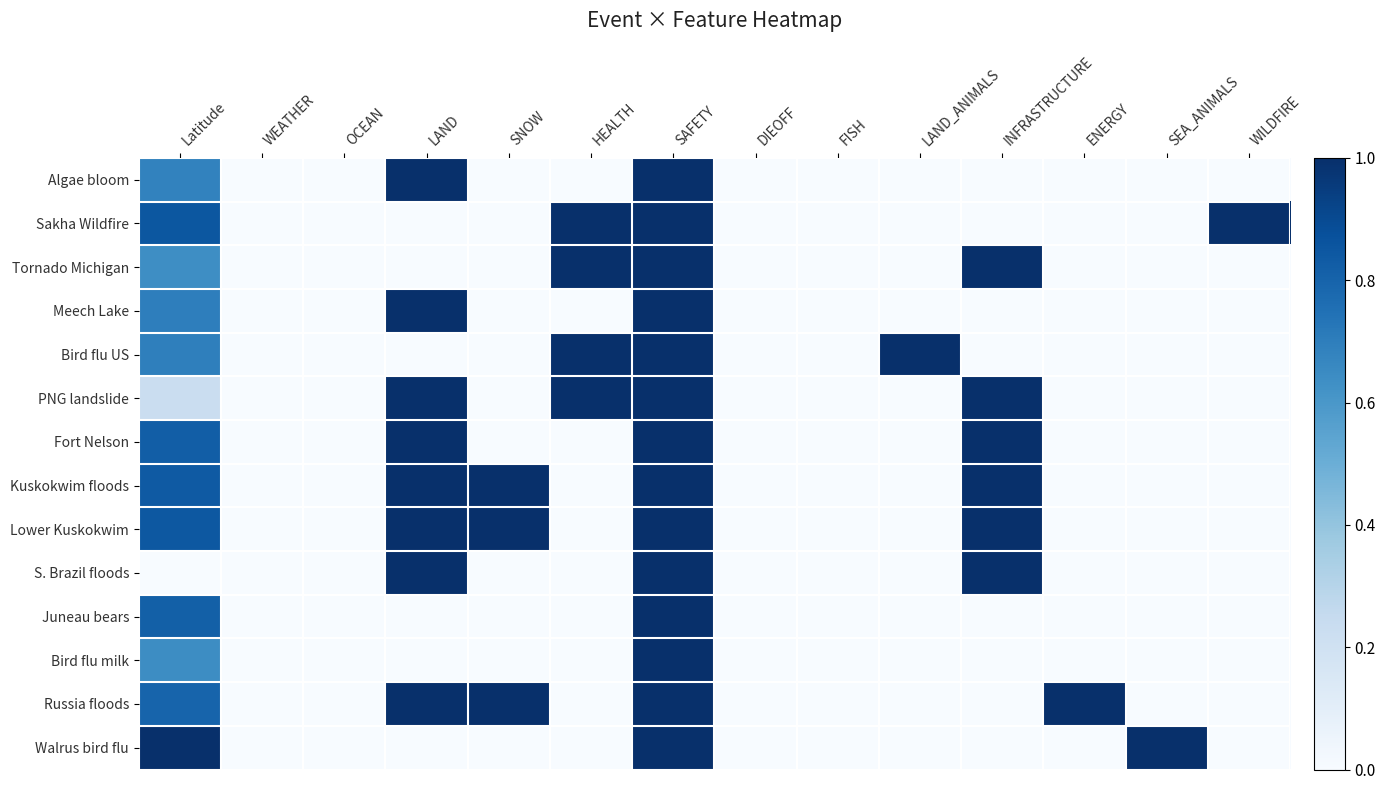

Which series changed the most between WEATHER and INFRASTRUCTURE?

Tornado Michigan